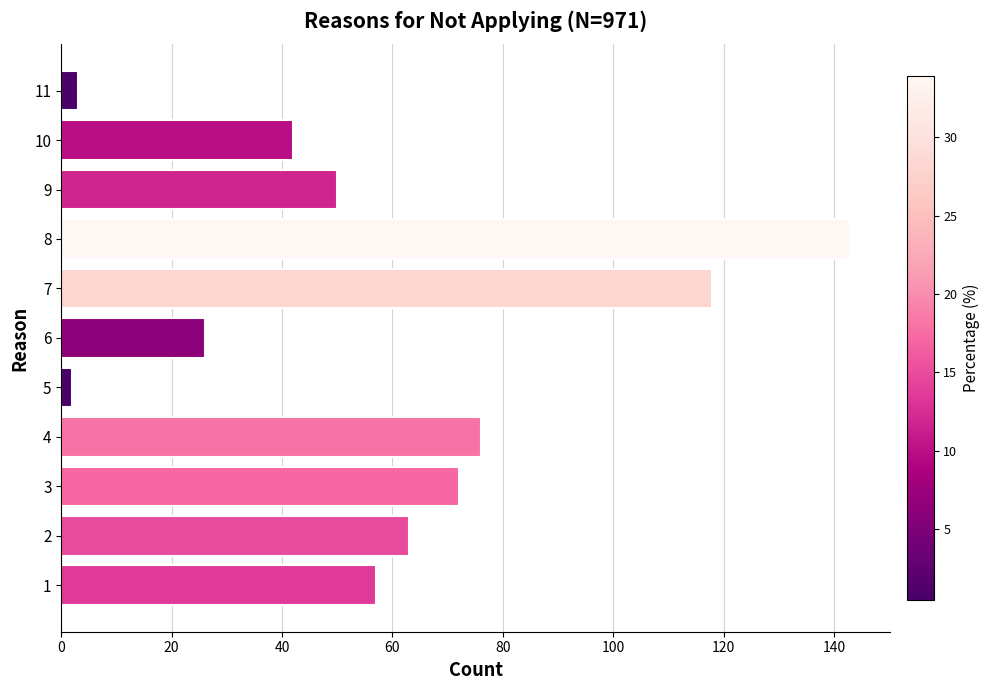

Which label corresponds to the largest value in the chart?

8